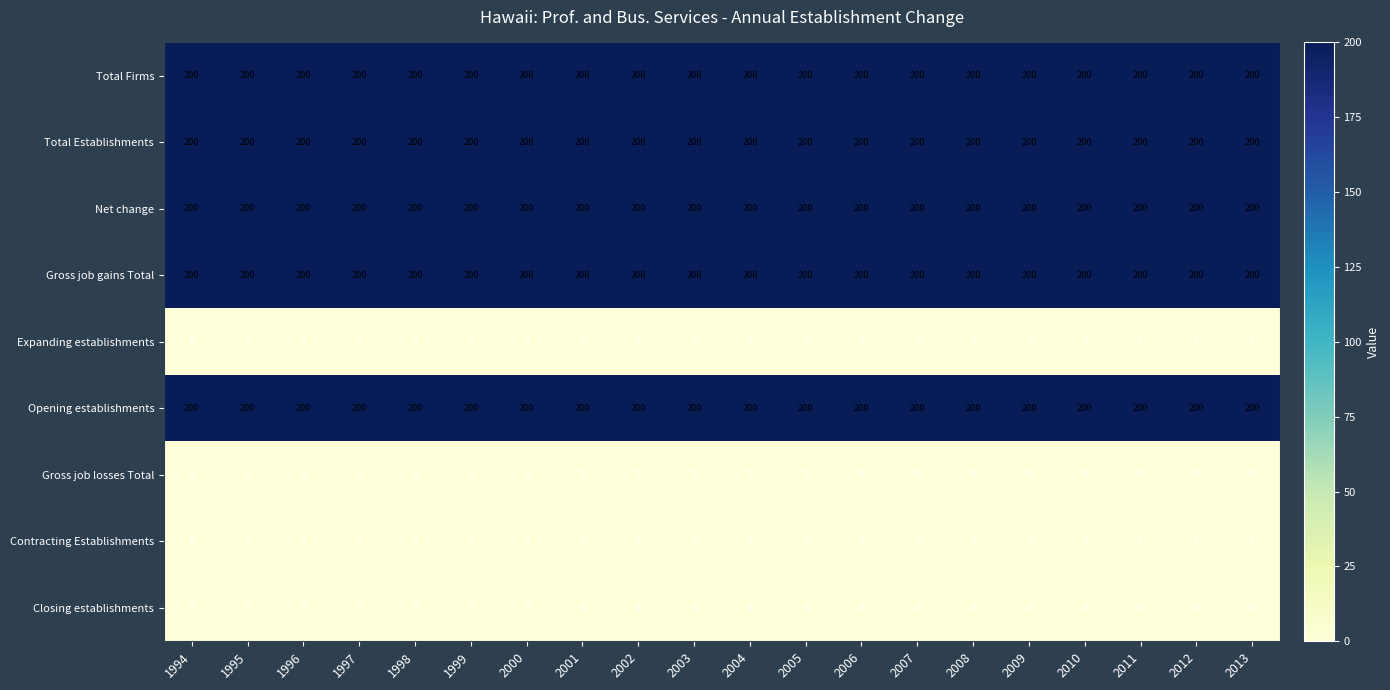

How many series are shown in this chart?

9